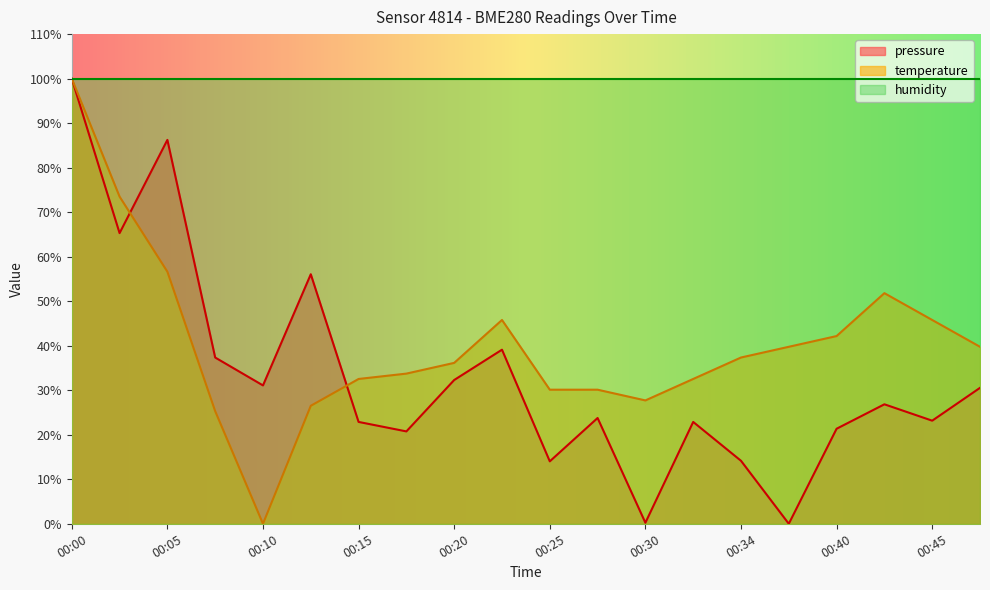

Rank the series by their average value, from highest to lowest.

temperature, pressure